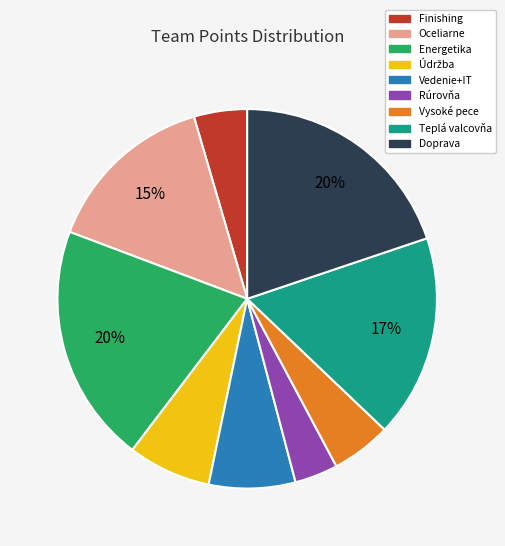

Between Teplá valcovňa and Oceliarne, which is larger?

Teplá valcovňa